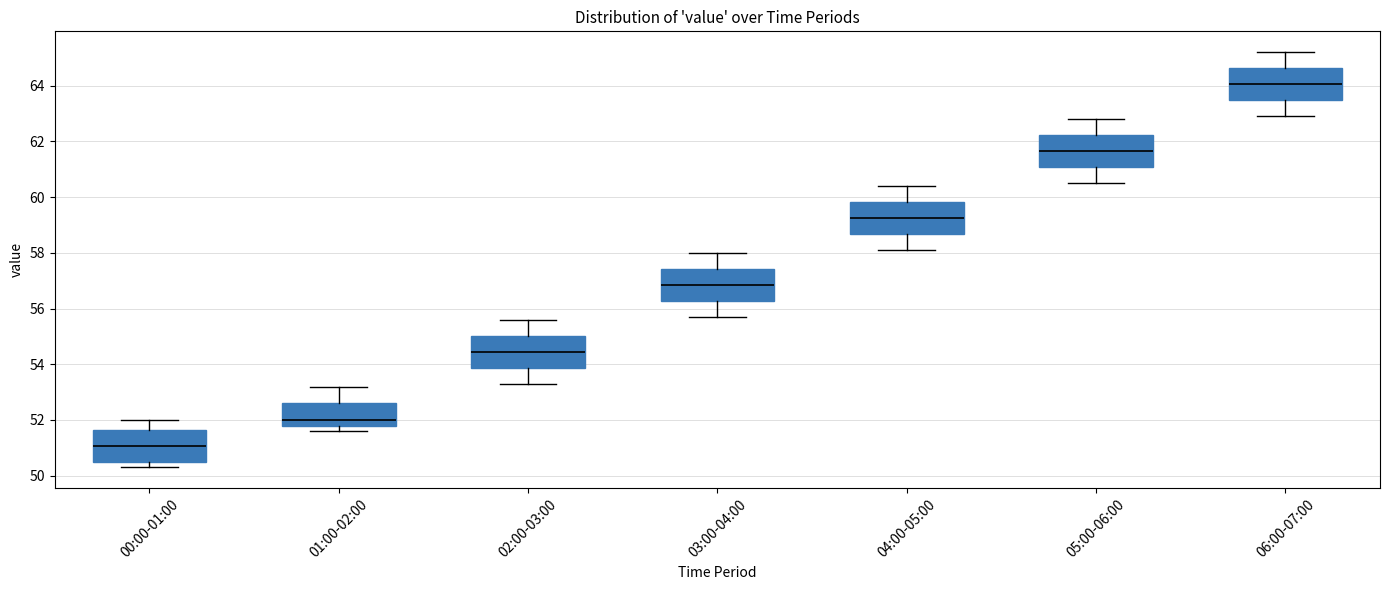

Where does the lower whisker of the box for 03:00-04:00 end on the y-axis? The values are not printed on the chart, so give them approximately, as read against the axis.

55.8